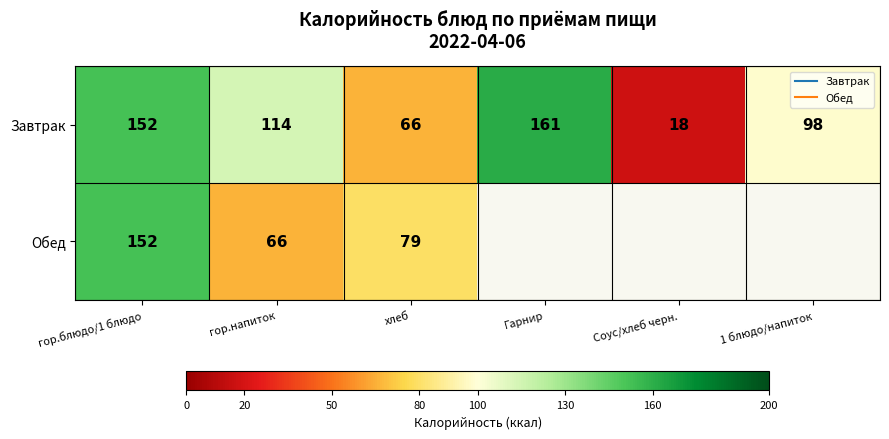

At how many categories does at least one series exceed 98?

3